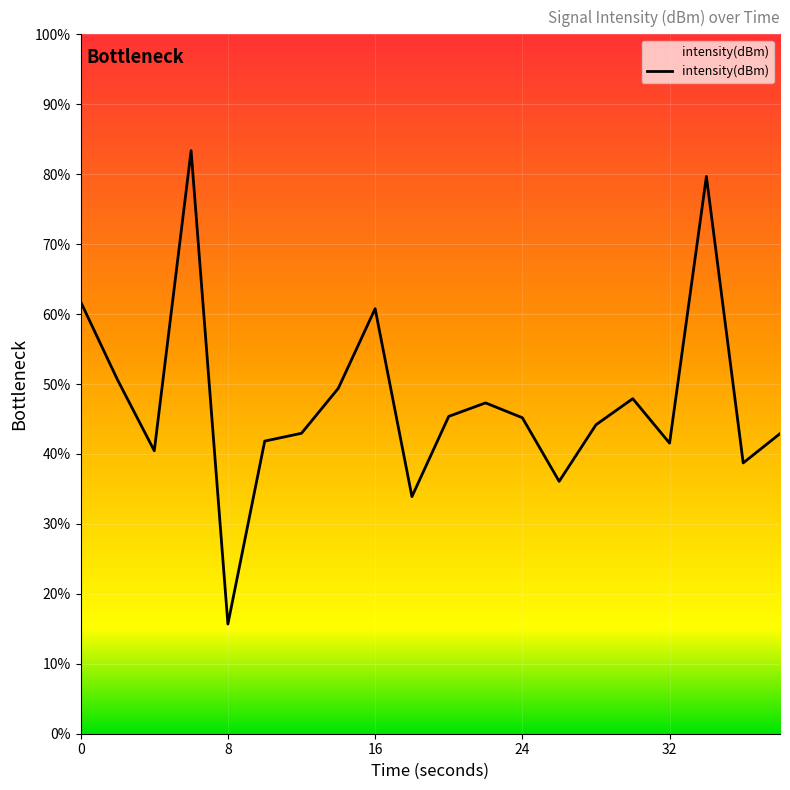

What is the difference between the maximum and minimum values?

67.7